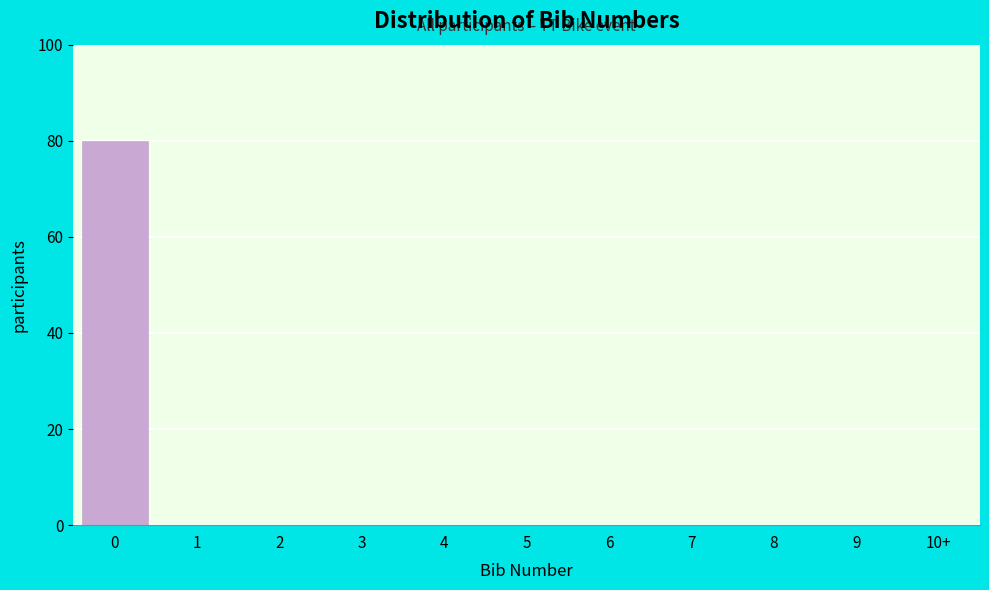

Reading right to left, transcribe all the data shown in this chart.

10+=0	9=0	8=0	7=0	6=0	5=0	4=0	3=0	2=0	1=0	0=80